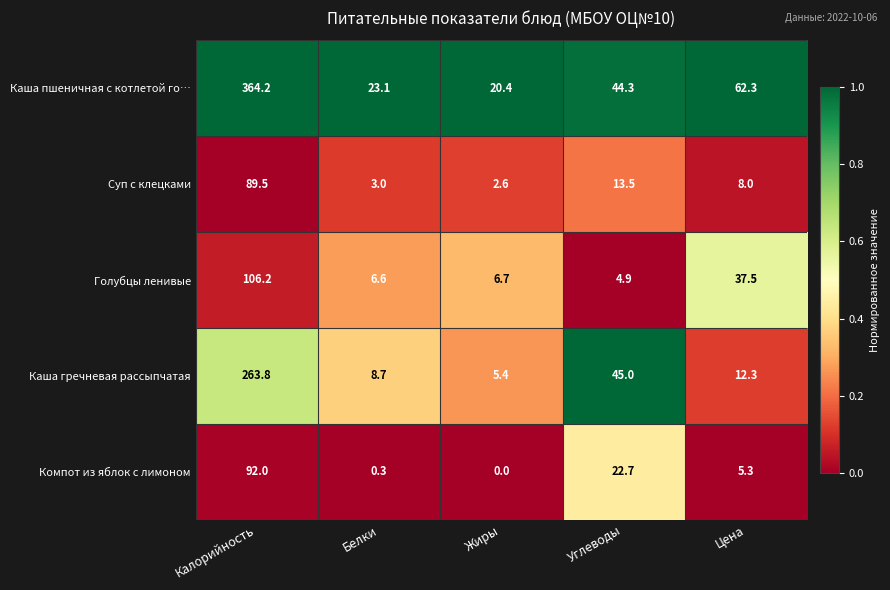

What is the spread (max minus min) of values at Углеводы?

40.1